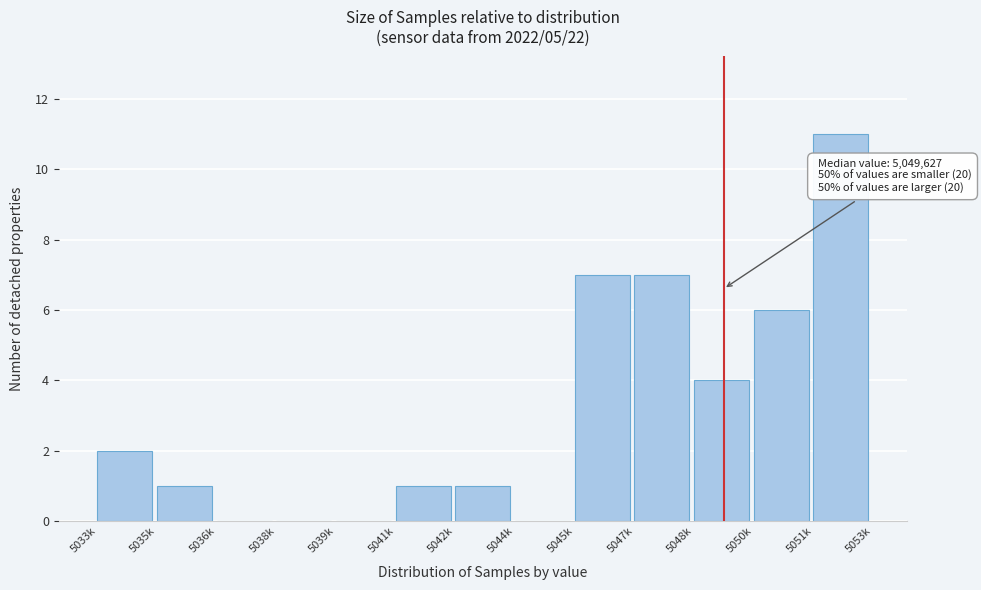

Reading left to right, what are all the values shown in this chart?

5033k=2	5035k=1	5036k=0	5038k=0	5039k=0	5041k=1	5042k=1	5044k=0	5045k=7	5047k=7	5048k=4	5050k=6	5051k=11